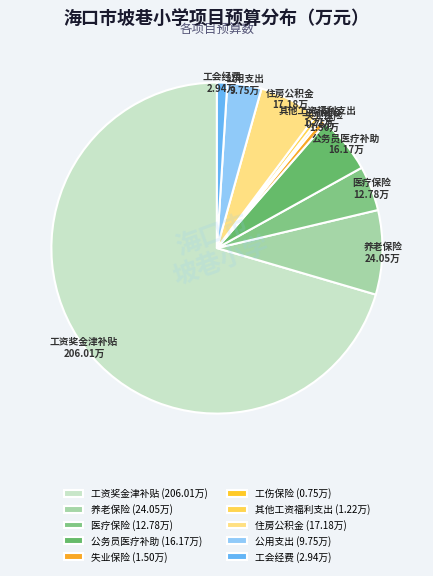

Between 工资奖金津补贴 and 失业保险, which is larger?

工资奖金津补贴